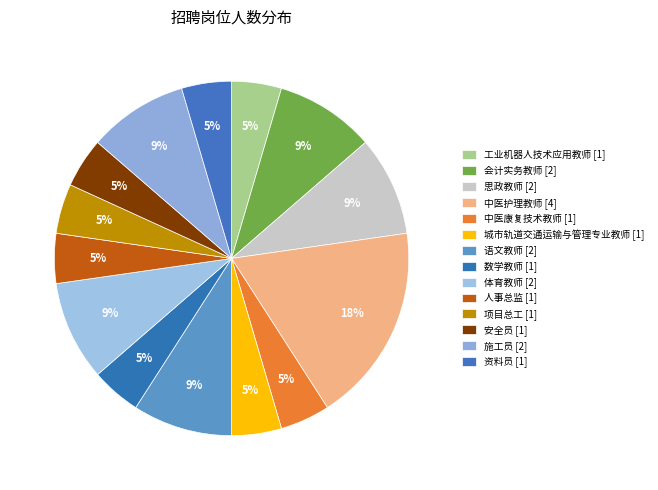

What is the change in value from 思政教师 [2] to 中医康复技术教师 [1]?

-1